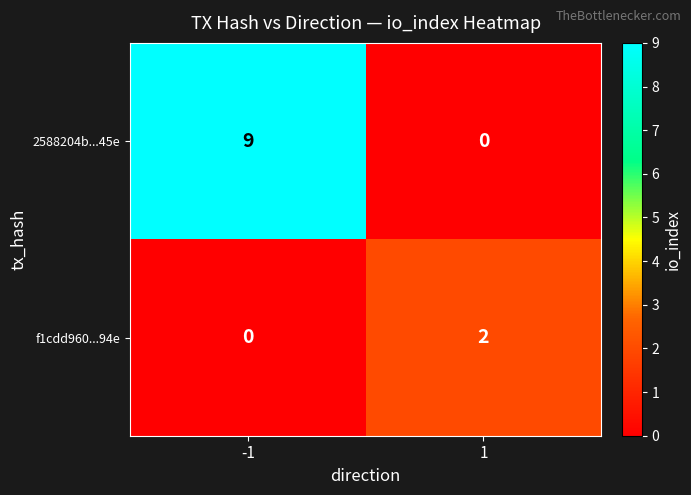

What is the difference between the 2588204b...45e values at -1 and 1?

9